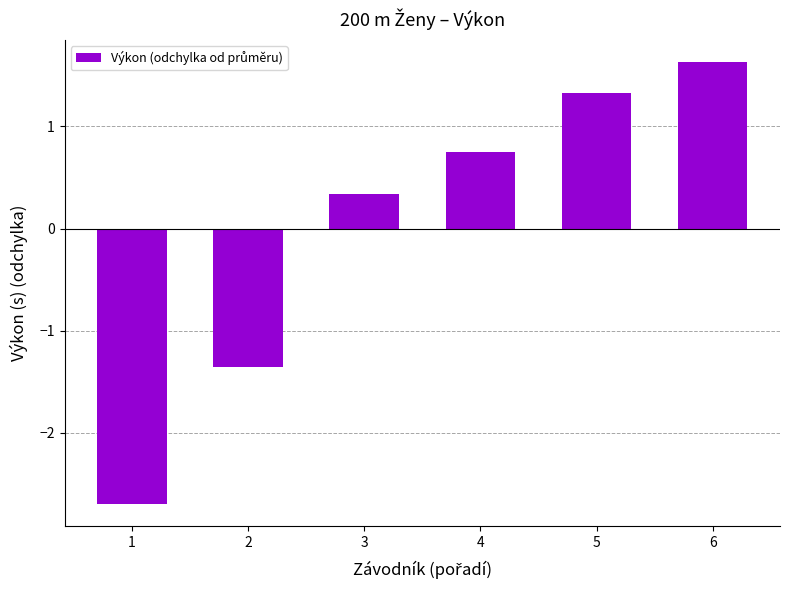

What is the minimum value shown in the chart?

-2.7